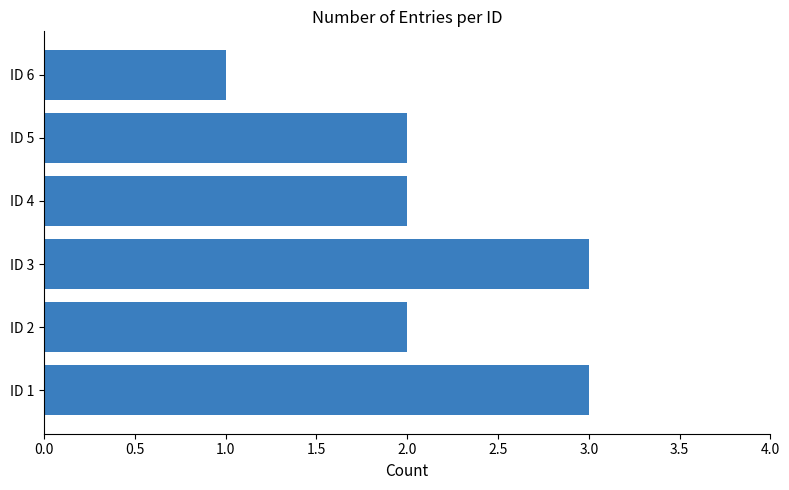

What is the sum of all values?

13